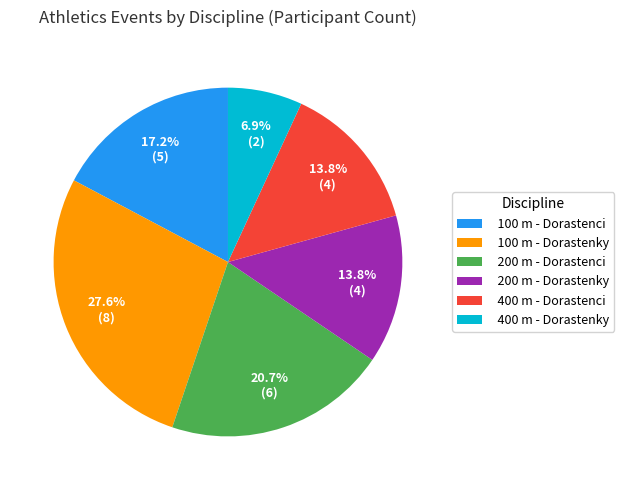

What percentage is the 400 m - Dorastenky slice, to the nearest percent?

7%